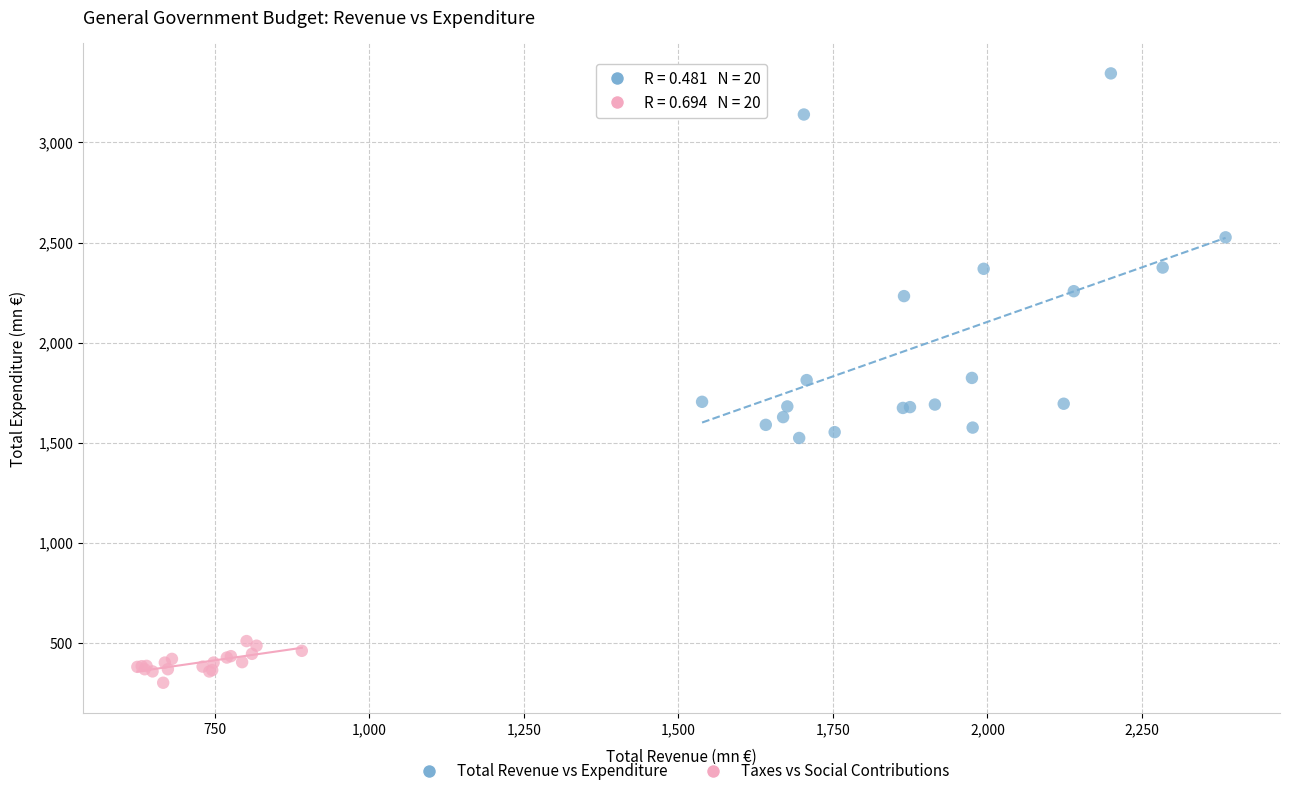

Which series has the widest spread of Y values?

Total Revenue vs Expenditure